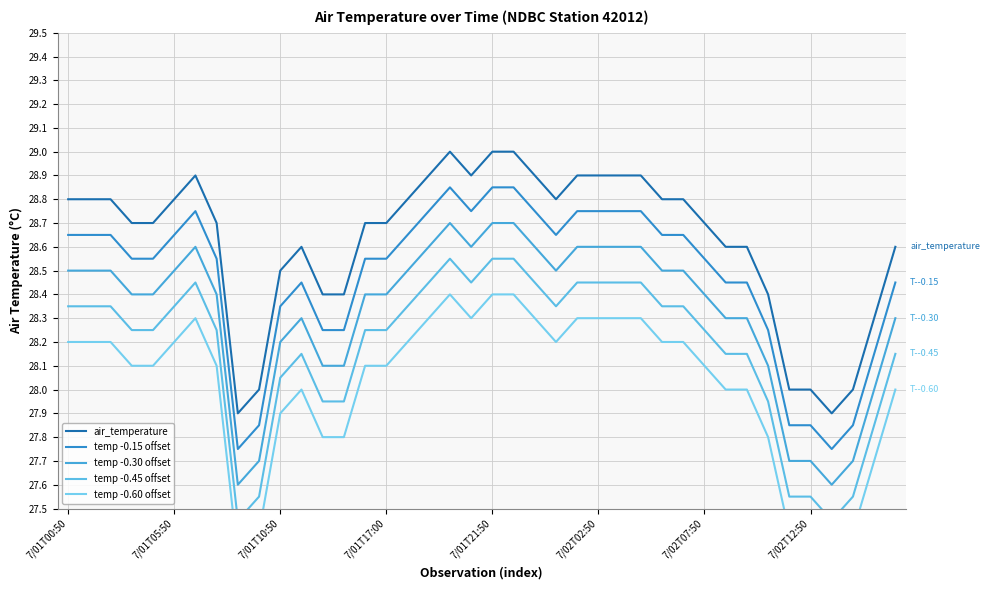

Rank the series at 8 from lowest to highest value.

temp -0.60 offset, temp -0.45 offset, temp -0.30 offset, temp -0.15 offset, air_temperature